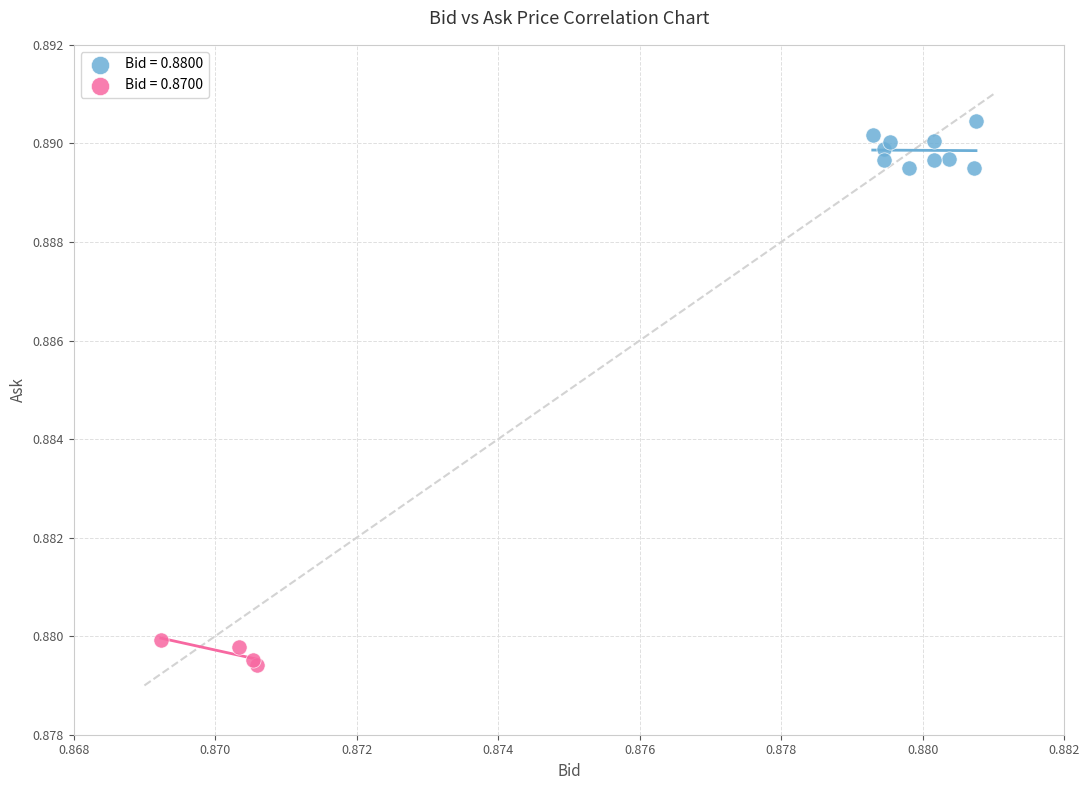

Which series has the largest Y range (max minus min)?

Bid = 0.8800